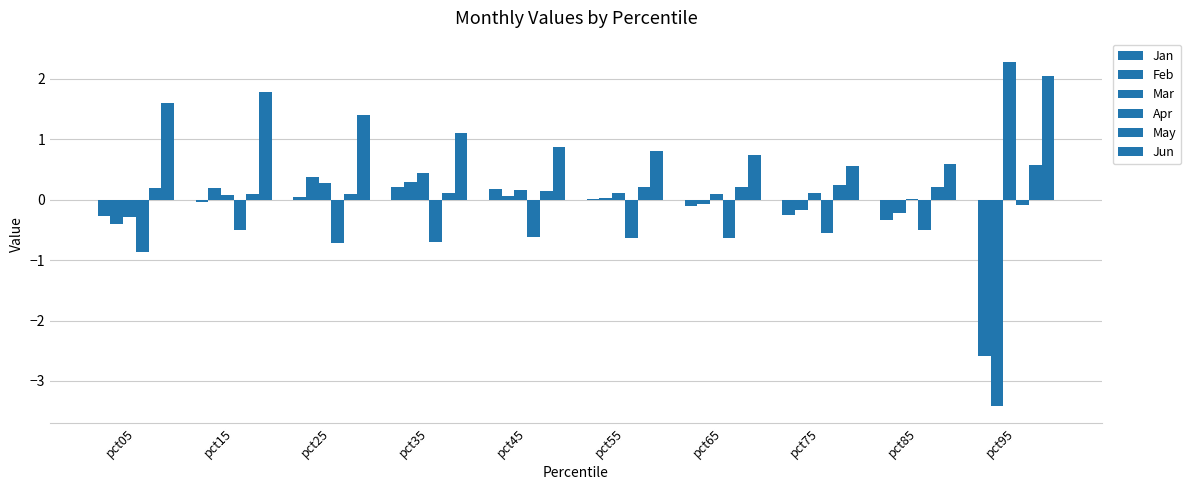

The value of Jun at pct05 is 1.6. True or false?

True